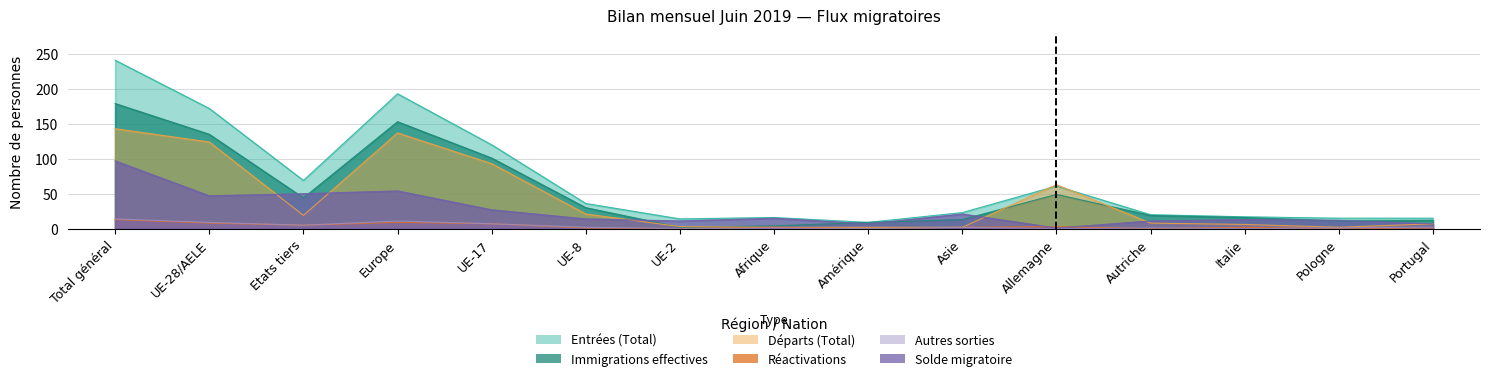

What is the average value of the Réactivations series?

4